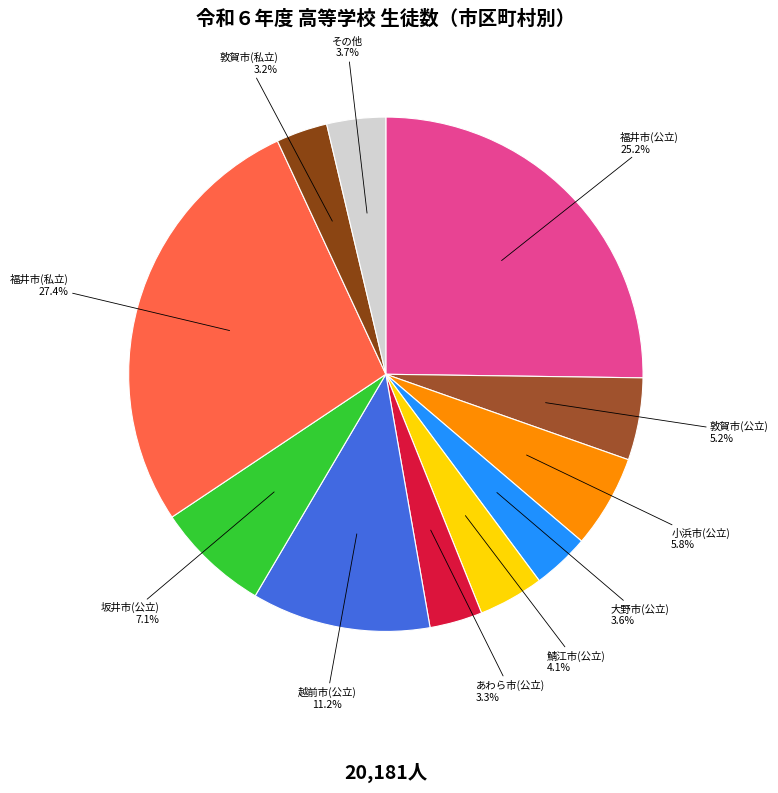

Which slice is the largest?

福井市(私立)